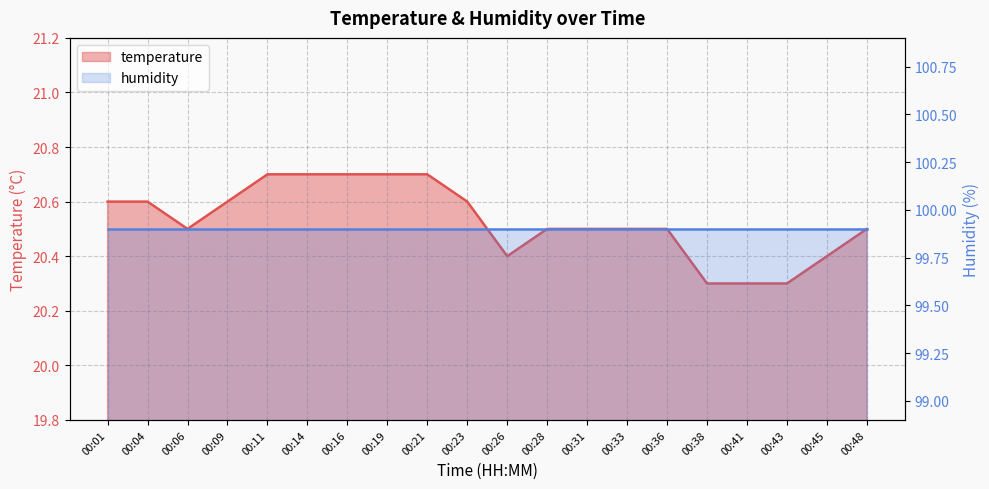

At which category does the chart reach its minimum across all series?

00:38